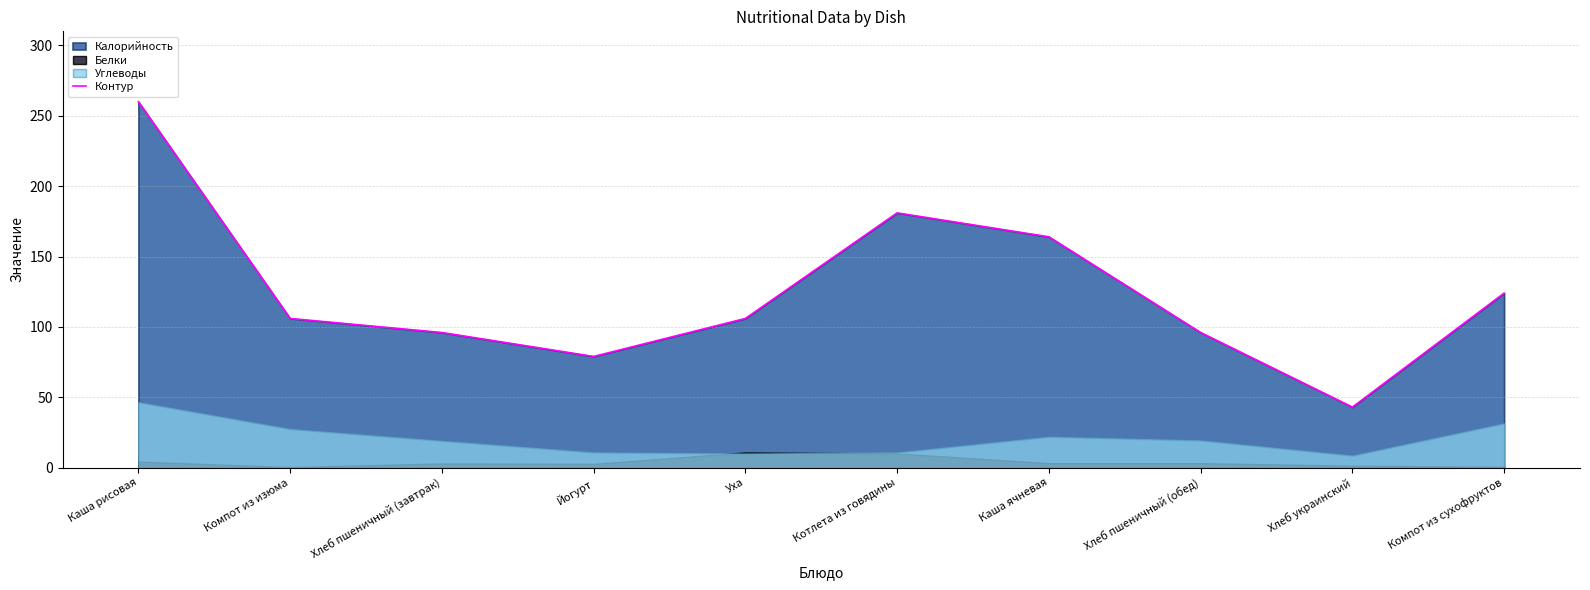

The value at Йогурт is 79. True or false?

True